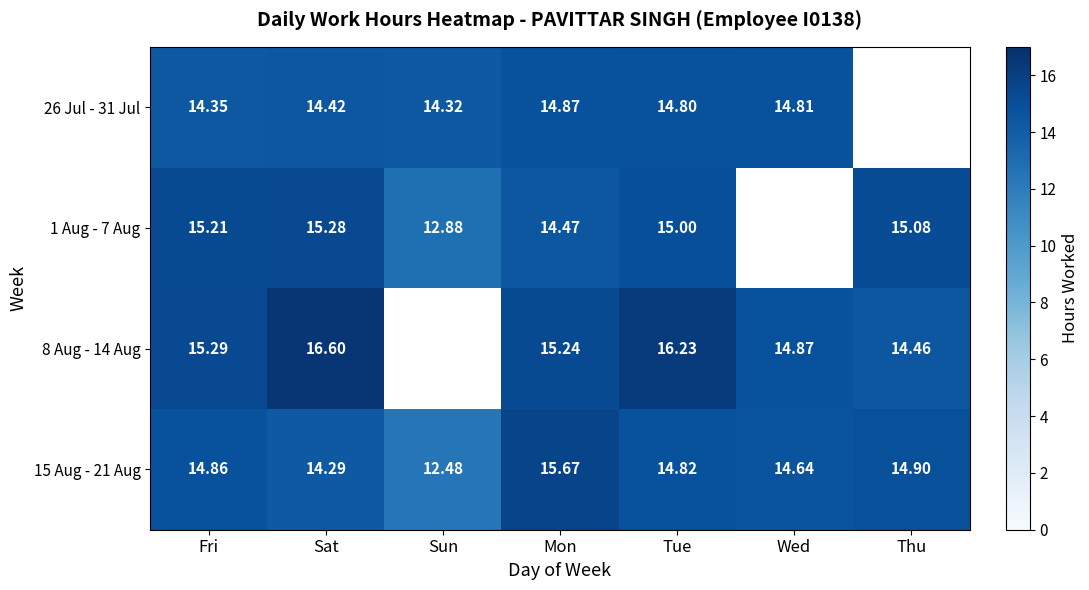

At which category is the sum across all series the highest?

Tue